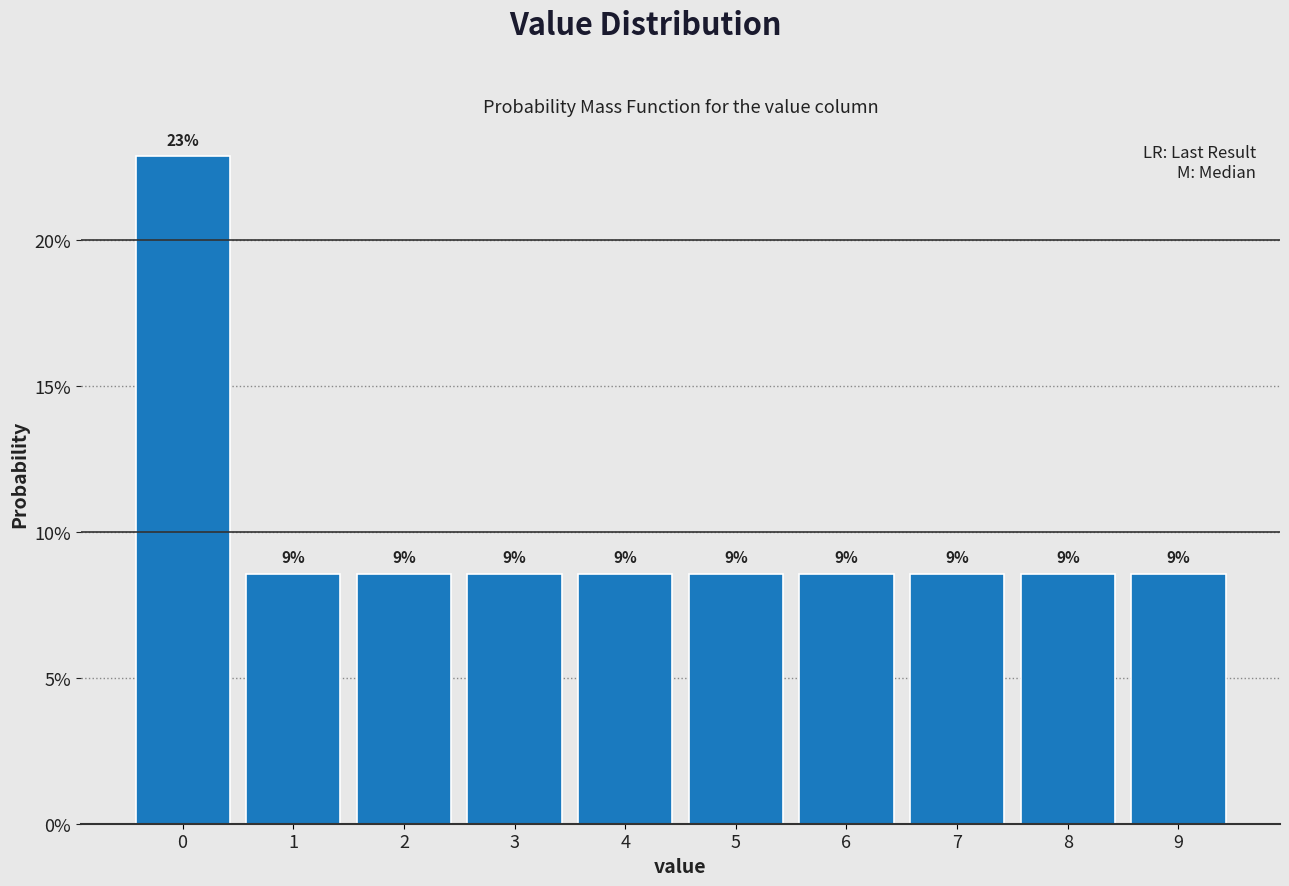

Are the bars horizontal?

No